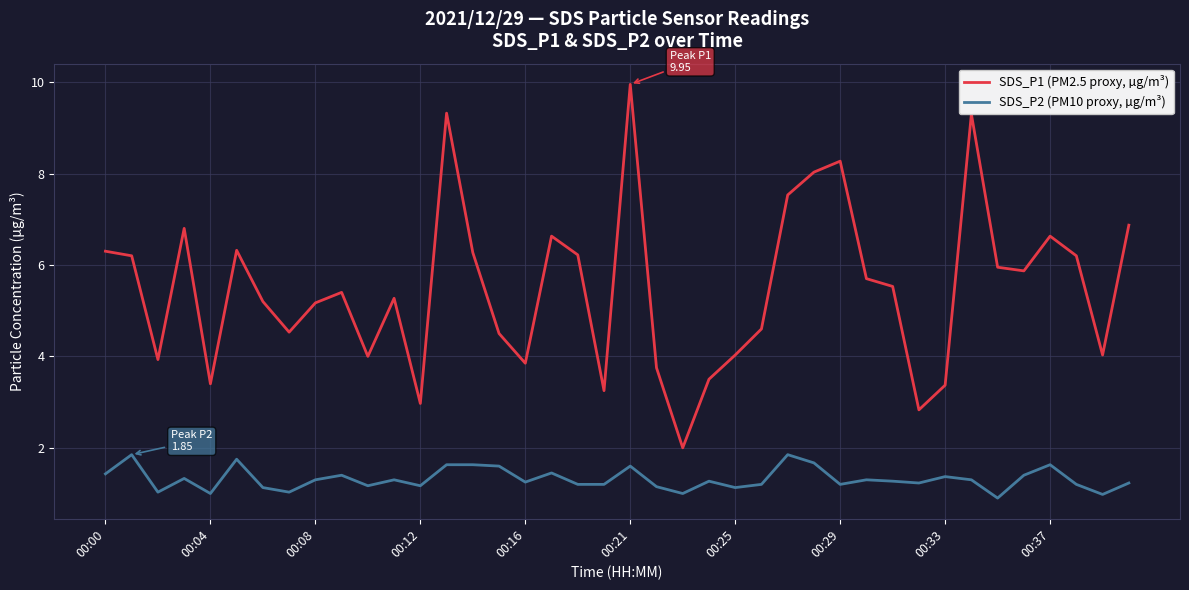

What is the minimum value shown in the chart?

0.9